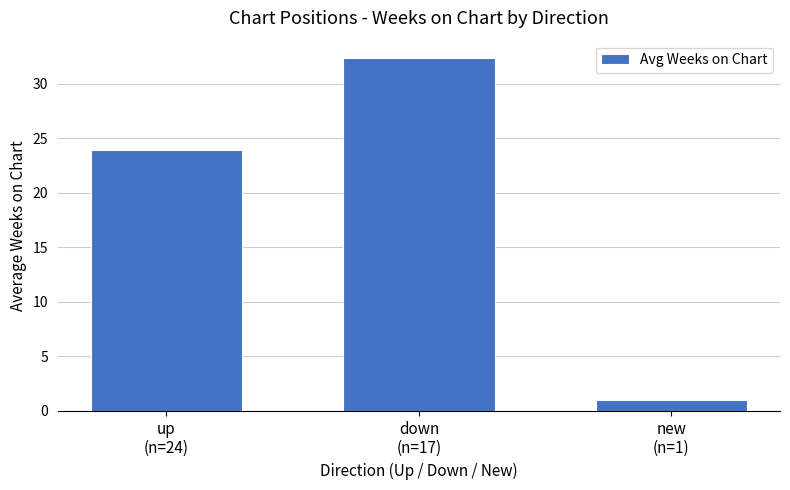

What is the sum of all values?

57.3